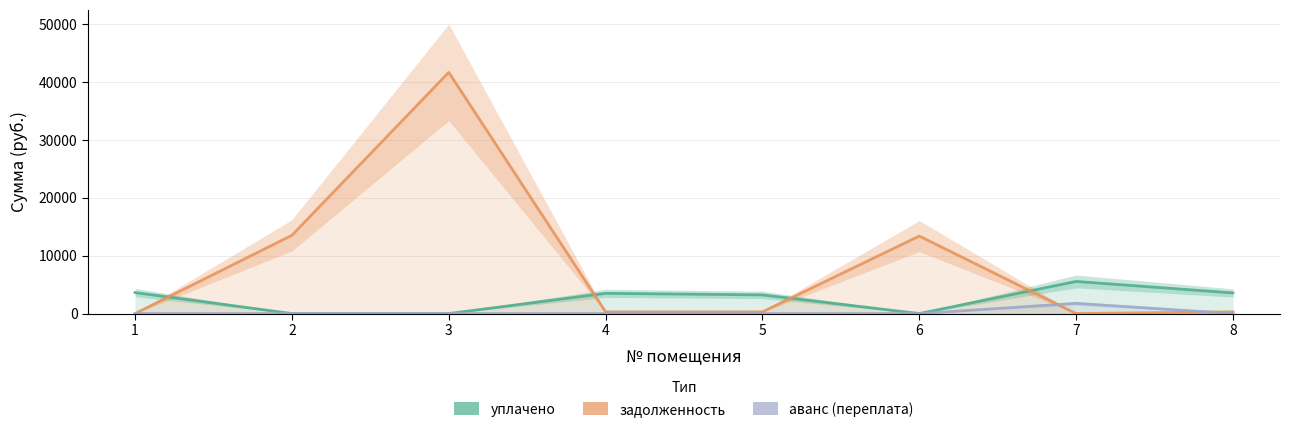

Rank the series by their average value, from highest to lowest.

задолженность, уплачено, аванс (переплата)